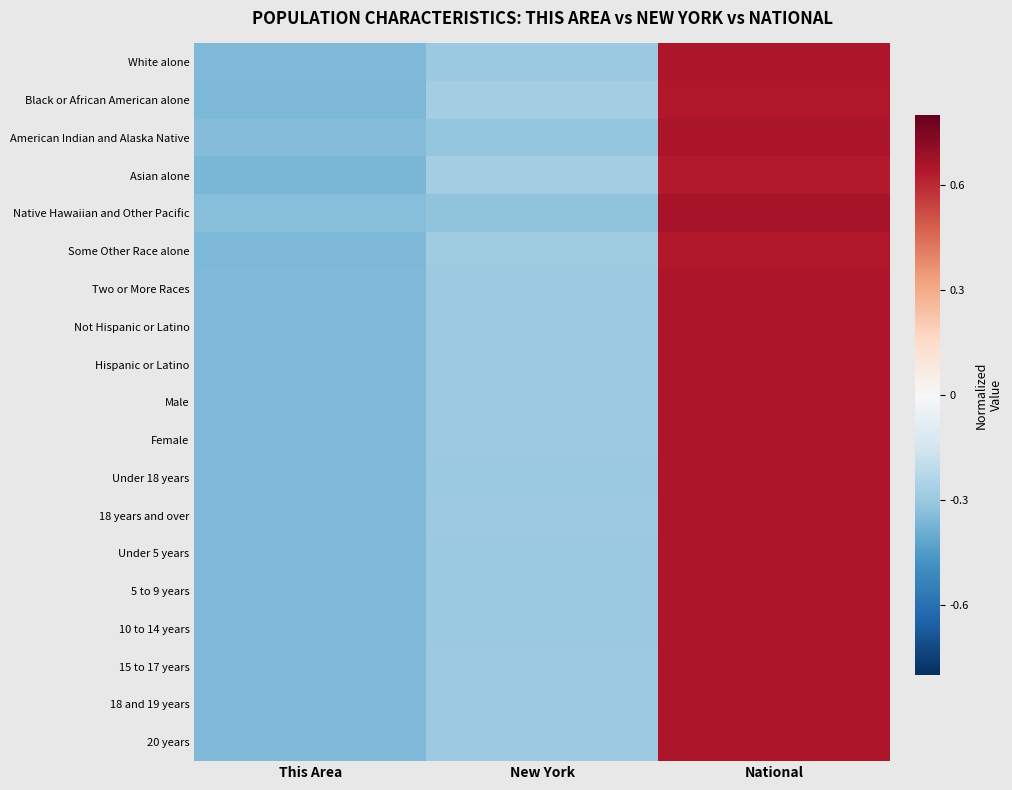

Reading left to right, transcribe all the data shown in this chart.

White alone: This Area=-0.4	New York=-0.3	National=0.6
Black or African American alone: This Area=-0.4	New York=-0.3	National=0.6
American Indian and Alaska Native: This Area=-0.3	New York=-0.3	National=0.7
Asian alone: This Area=-0.4	New York=-0.3	National=0.6
Native Hawaiian and Other Pacific: This Area=-0.3	New York=-0.3	National=0.7
Some Other Race alone: This Area=-0.4	New York=-0.3	National=0.6
Two or More Races: This Area=-0.4	New York=-0.3	National=0.6
Not Hispanic or Latino: This Area=-0.4	New York=-0.3	National=0.6
Hispanic or Latino: This Area=-0.4	New York=-0.3	National=0.6
Male: This Area=-0.4	New York=-0.3	National=0.6
Female: This Area=-0.4	New York=-0.3	National=0.6
Under 18 years: This Area=-0.4	New York=-0.3	National=0.6
18 years and over: This Area=-0.4	New York=-0.3	National=0.6
Under 5 years: This Area=-0.4	New York=-0.3	National=0.6
5 to 9 years: This Area=-0.4	New York=-0.3	National=0.6
10 to 14 years: This Area=-0.4	New York=-0.3	National=0.6
15 to 17 years: This Area=-0.4	New York=-0.3	National=0.6
18 and 19 years: This Area=-0.4	New York=-0.3	National=0.6
20 years: This Area=-0.4	New York=-0.3	National=0.6